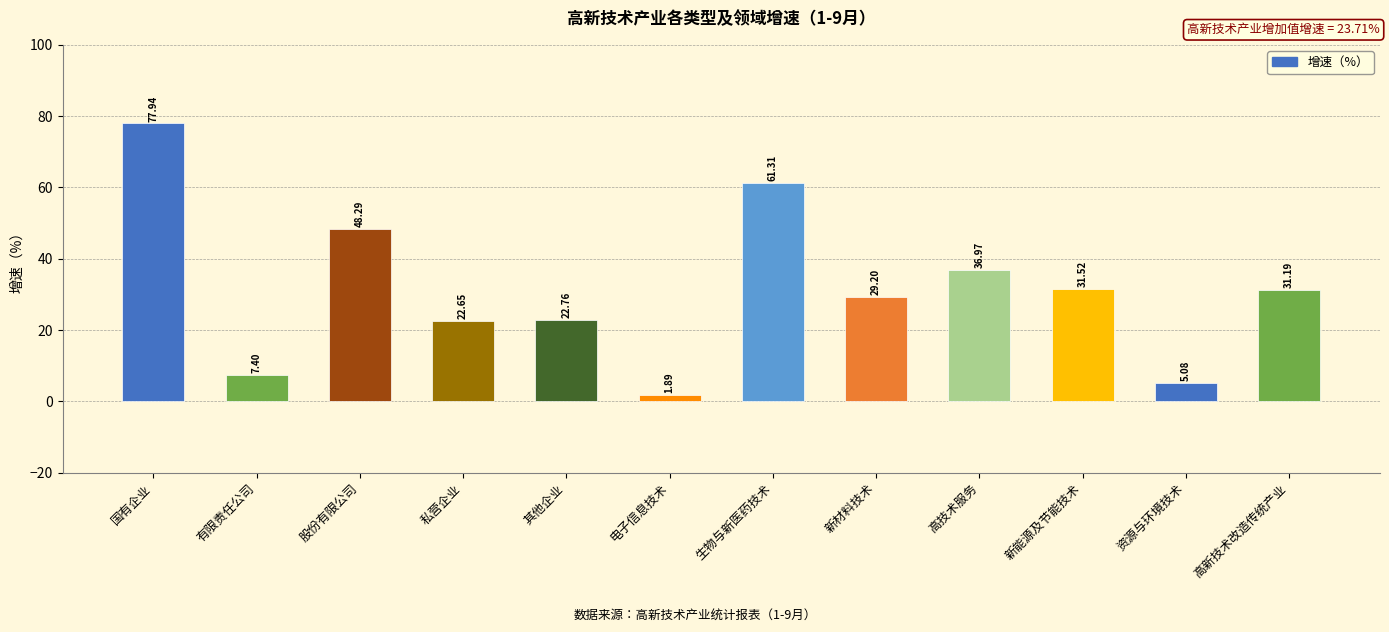

Which has a higher value, 电子信息技术 or 高新技术改造传统产业?

高新技术改造传统产业